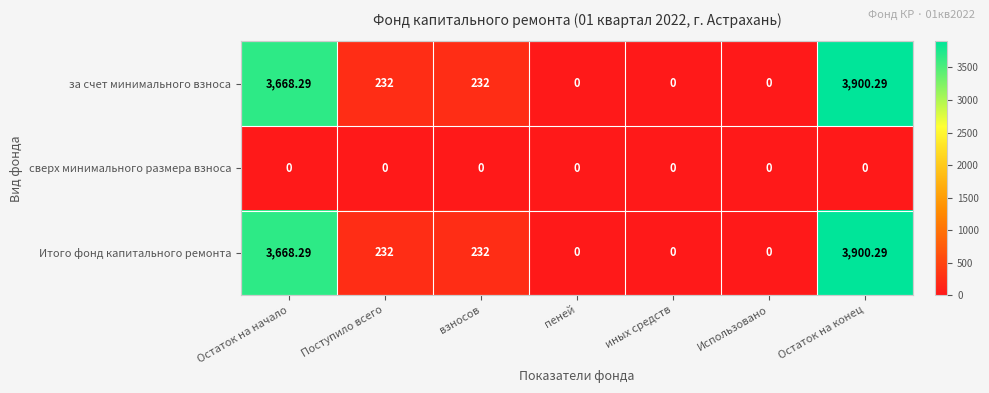

At which category is the sum across all series the highest?

Остаток на конец